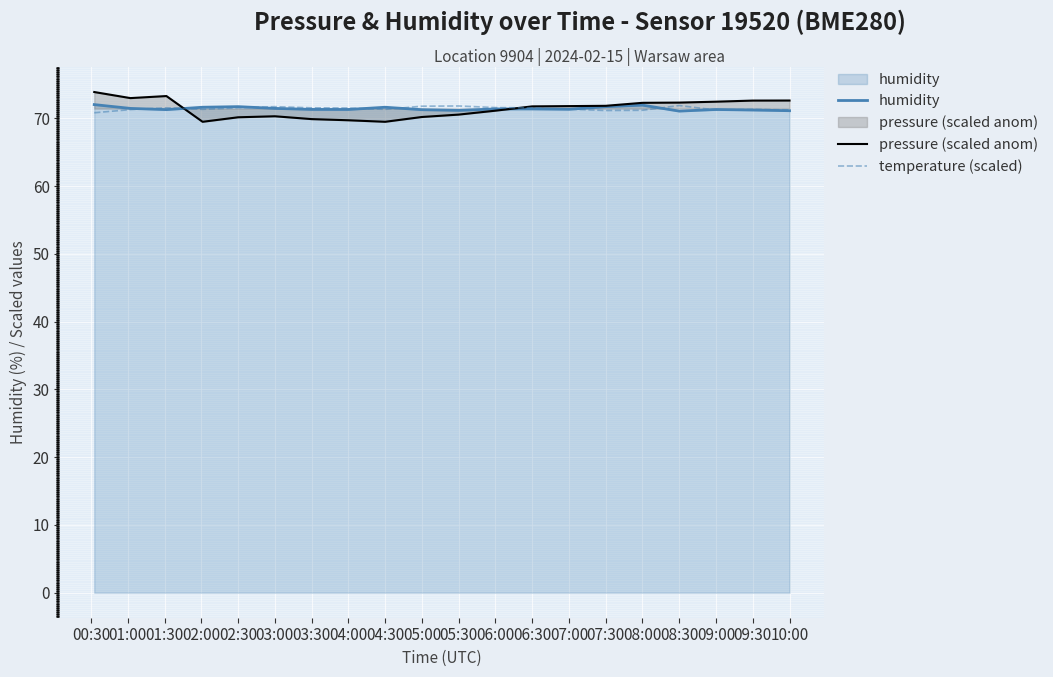

What is the difference between the maximum and minimum values in the pressure (scaled anom) series?

4.4